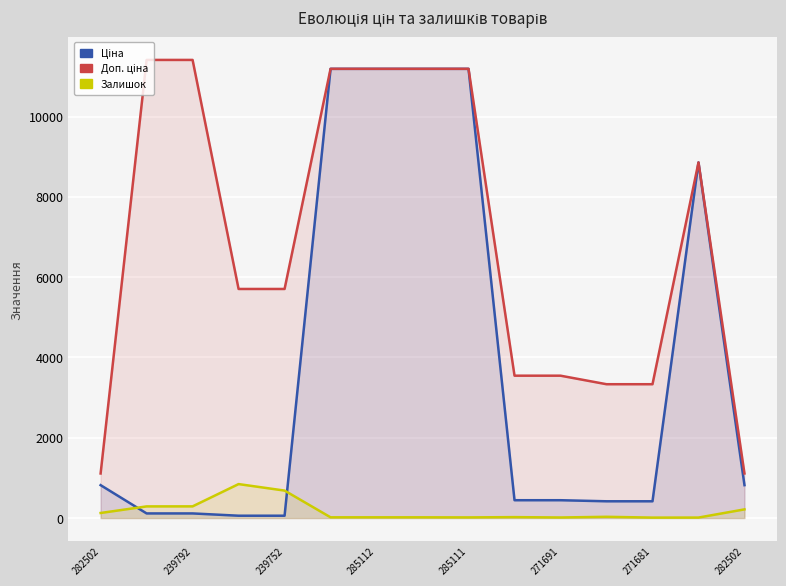

At which label does Доп. ціна first exceed 5705?

239792